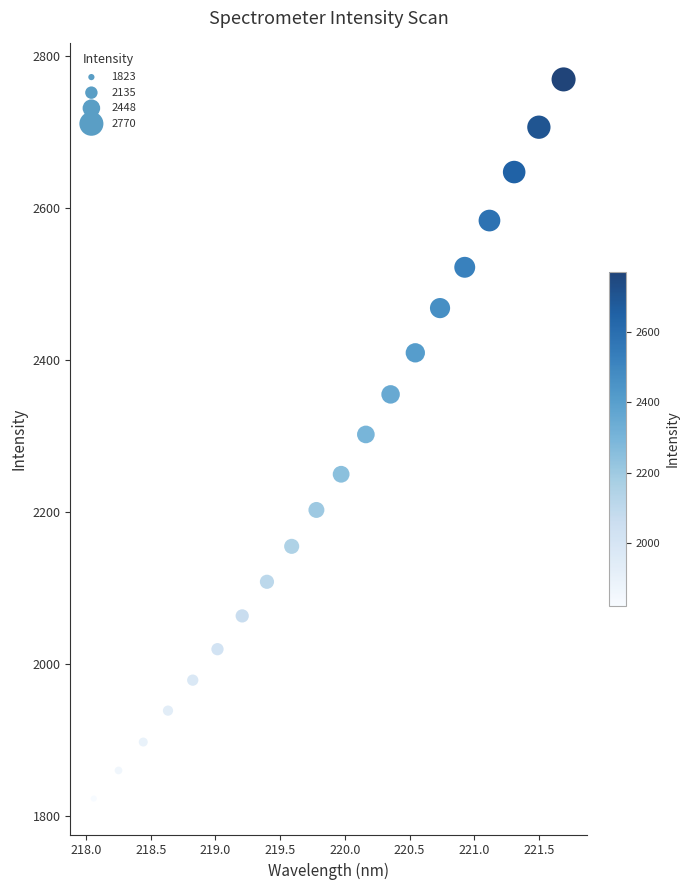

What is the range of Y values (max minus min)?

947.0